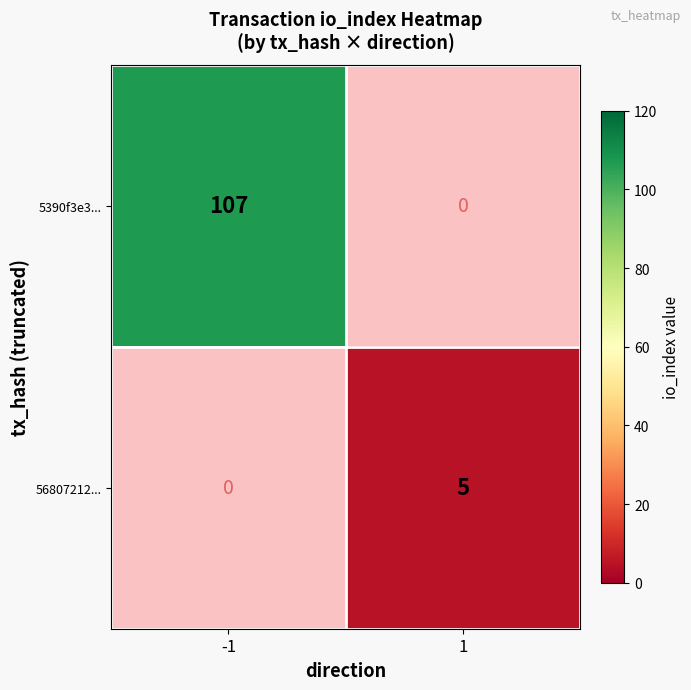

True or false: 56807212... has a value of 5 at 1.

True